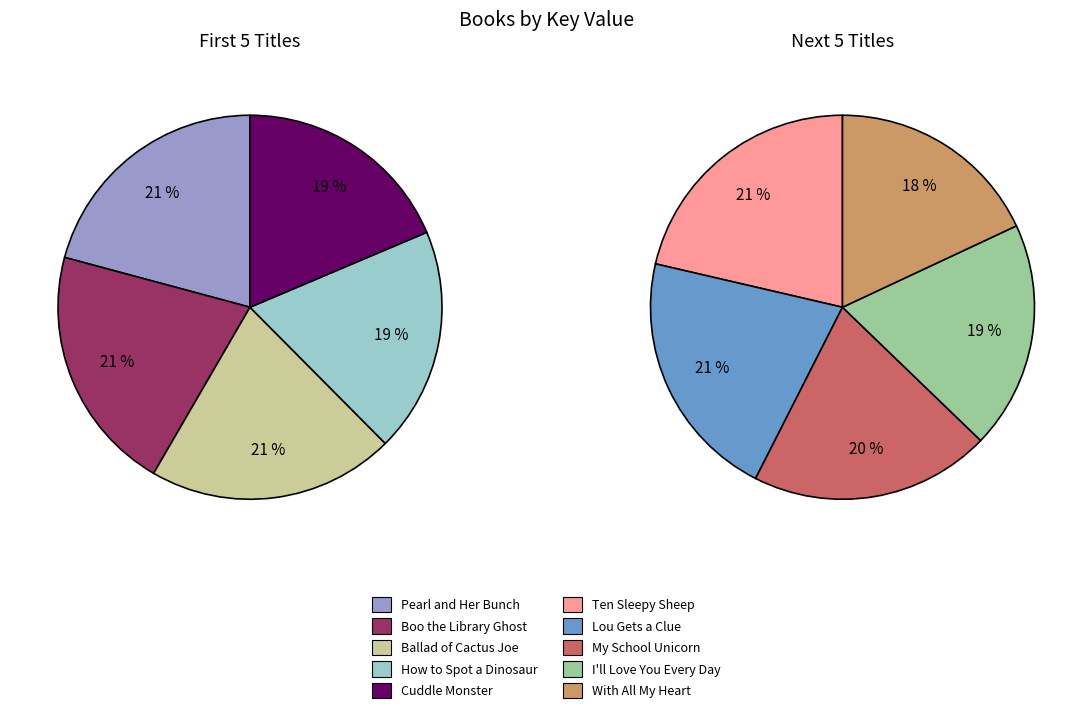

Does any single category account for the majority?

No